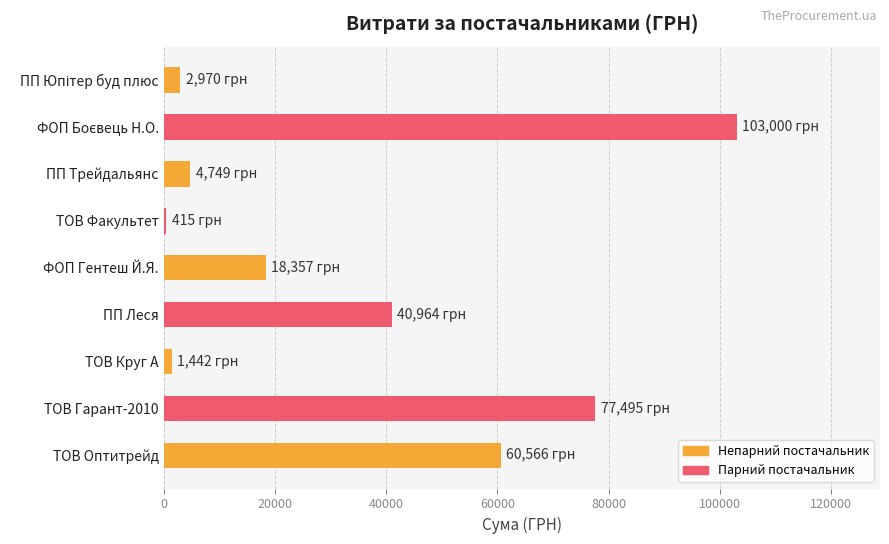

What is the label of the 5th bar from the top?

ФОП Гентеш Й.Я.